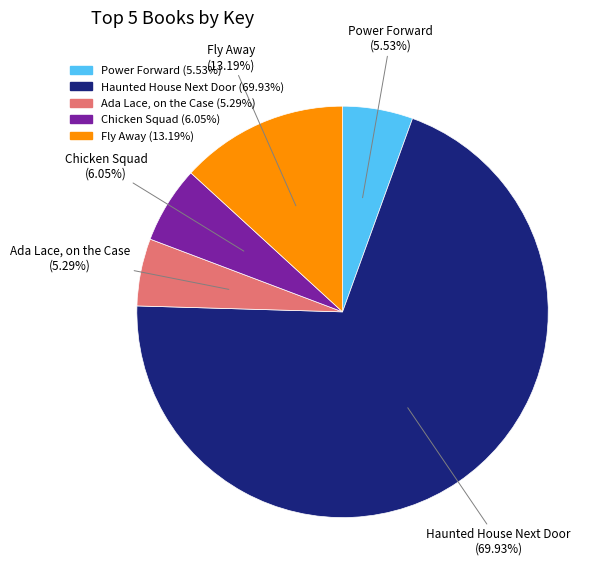

To the nearest percent, what is the difference between the Fly Away and Haunted House Next Door slice percentages?

57%